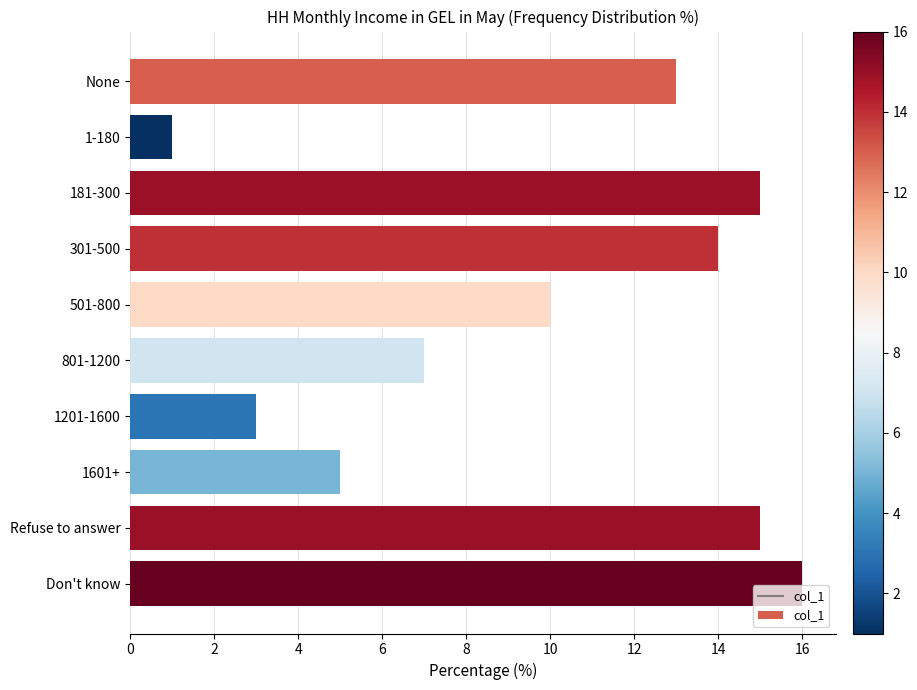

Reading top to bottom, extract all data points from this chart.

13	1	15	14	10	7	3	5	15	16